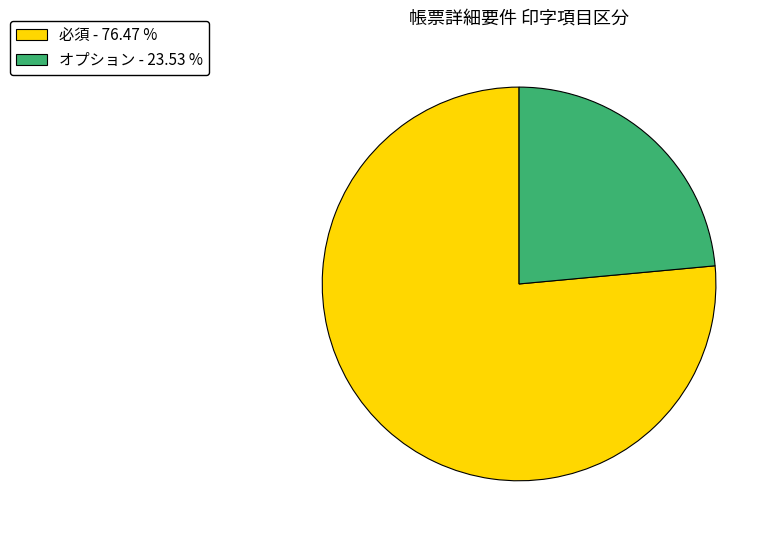

Between オプション - 23.53 % and 必須 - 76.47 %, which is larger?

必須 - 76.47 %